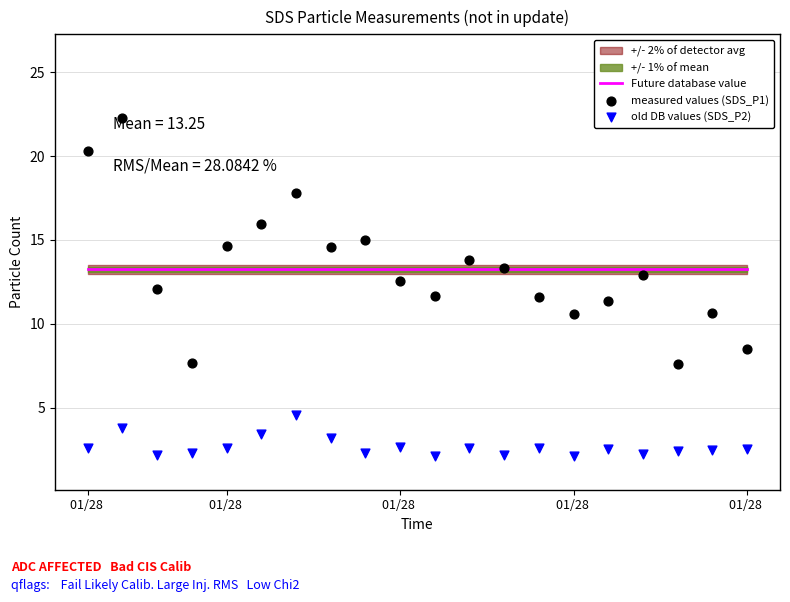

At how many categories does at least one series exceed 17?

3